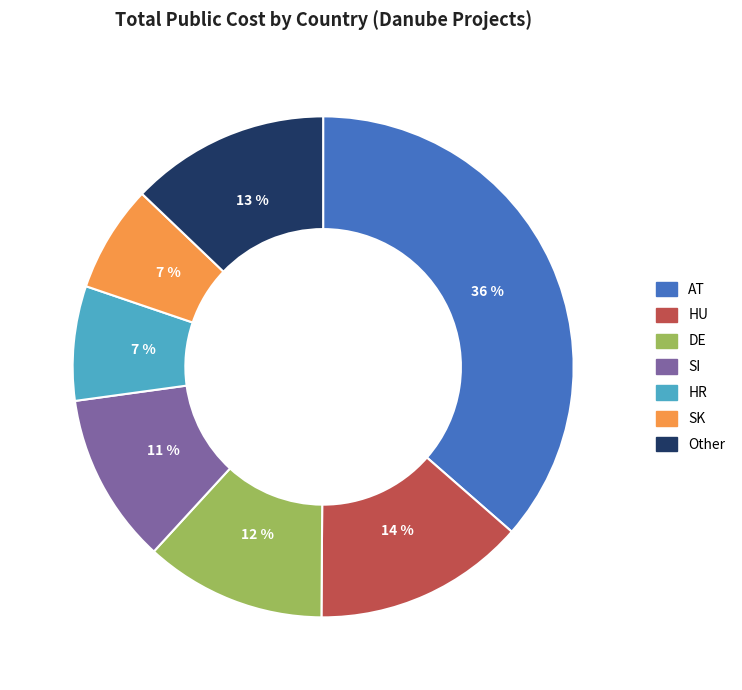

Is there a majority slice in this chart?

No